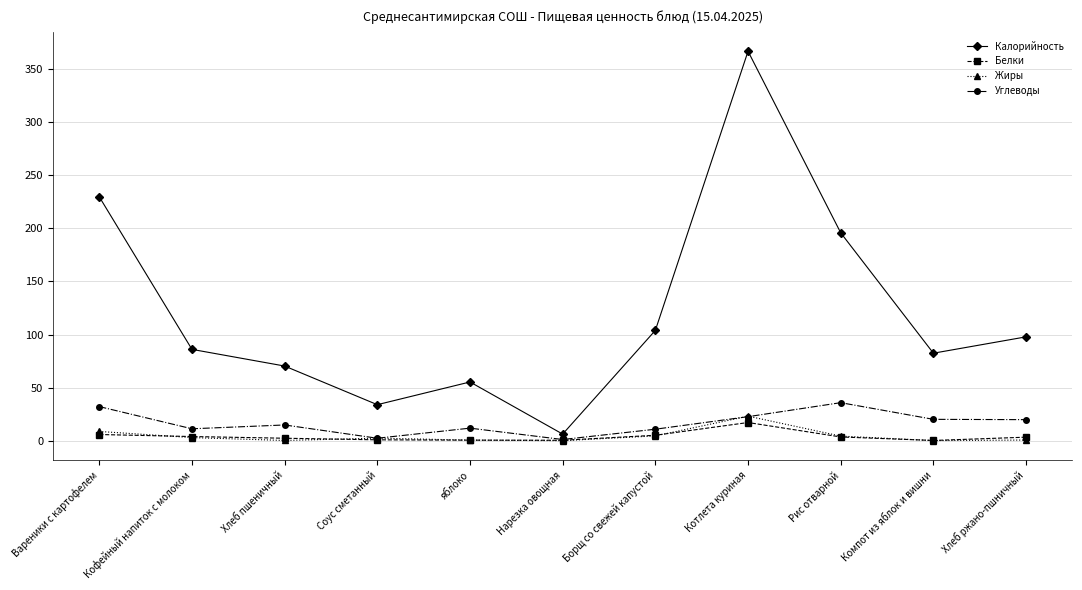

Is the value of Жиры at Компот из яблок и вишни greater than the value of Калорийность at яблоко?

No